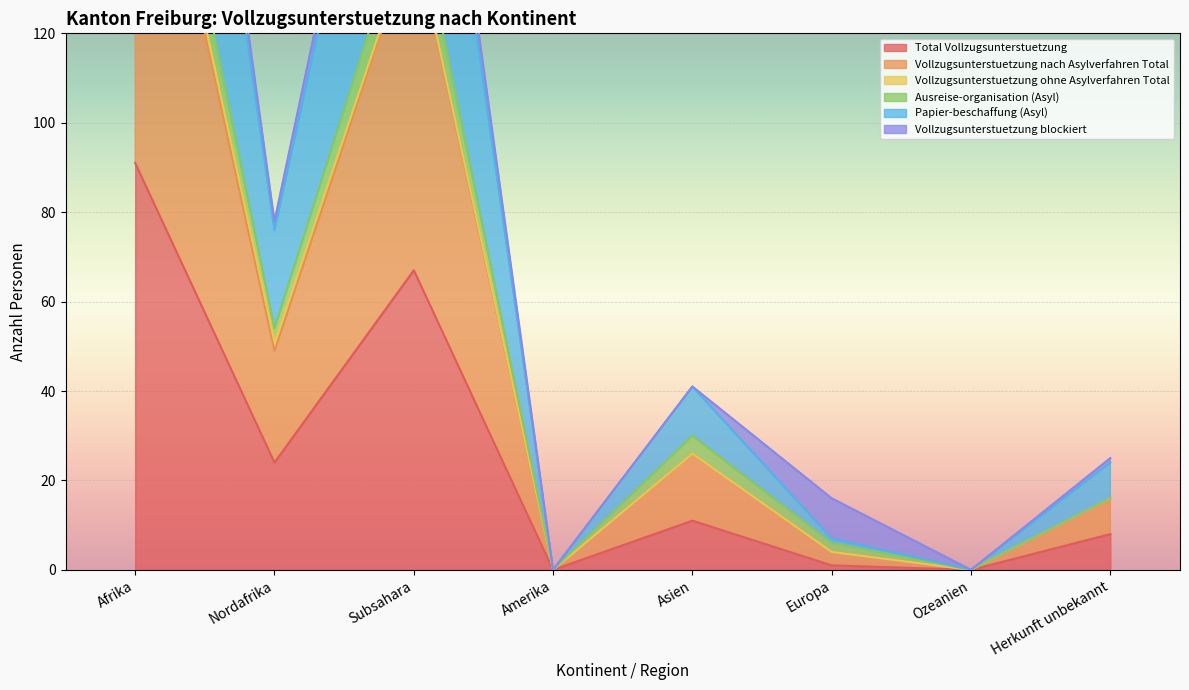

True or false: Vollzugsunterstuetzung nach Asylverfahren Total has more than 2 interior local peaks.

False